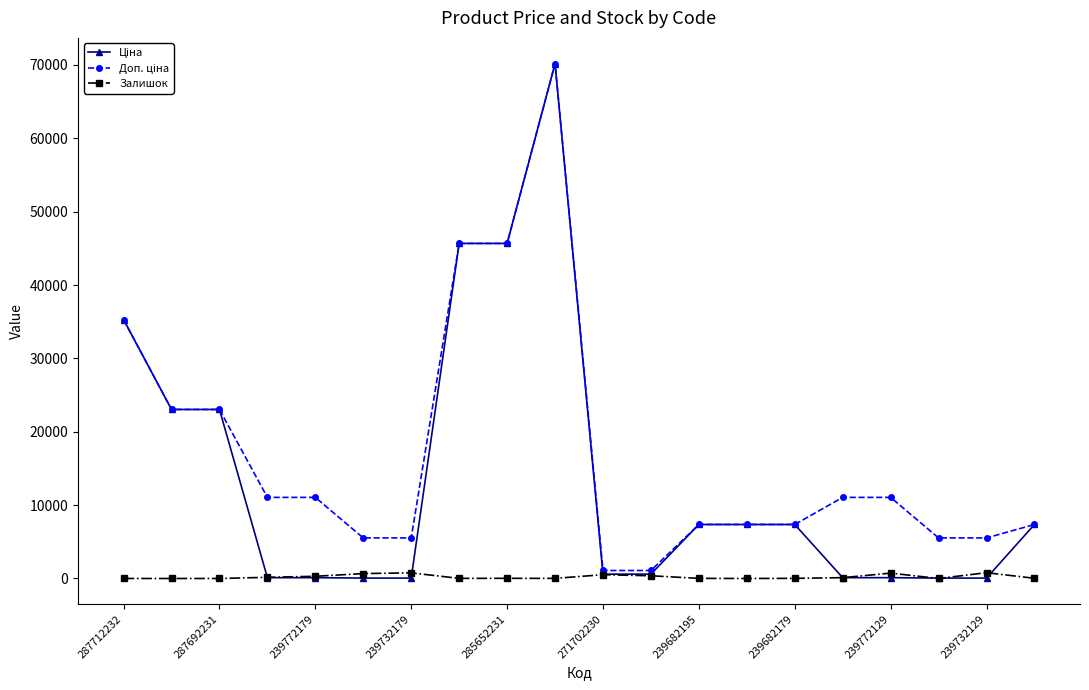

At how many categories does at least one series exceed 18416?

6